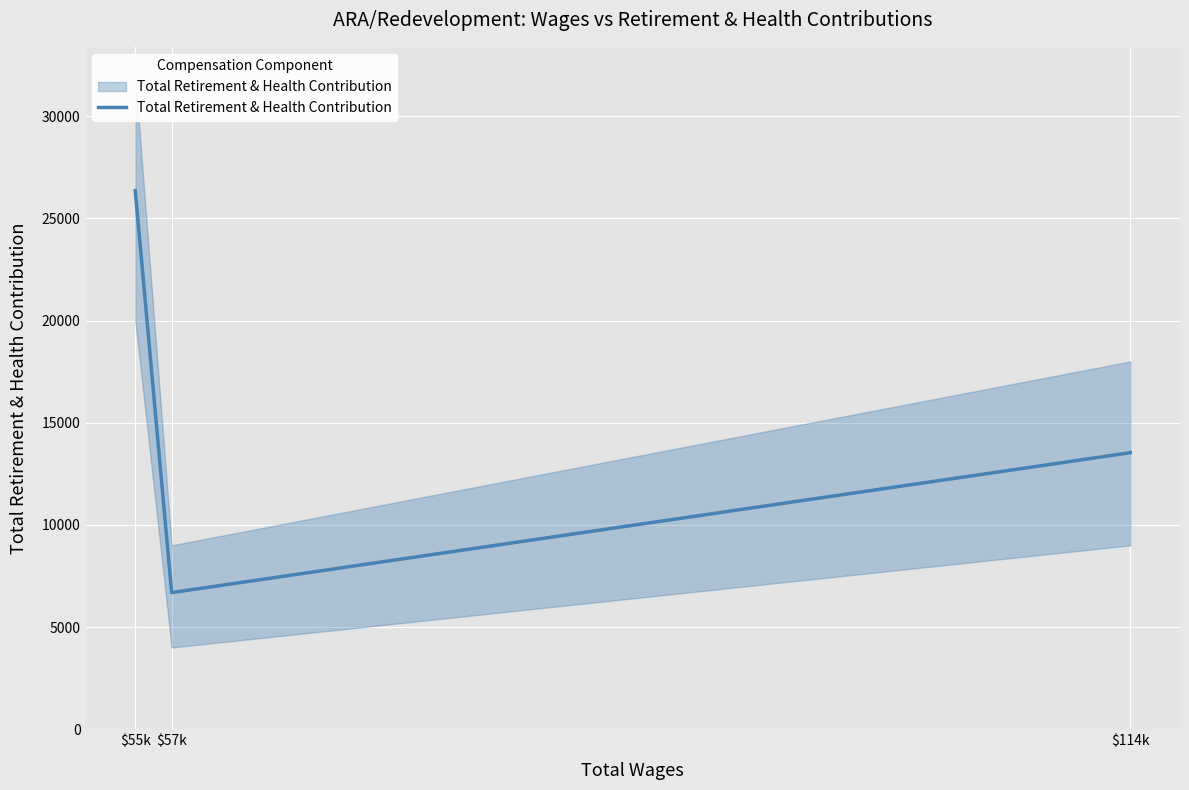

What is the maximum value shown in the chart?

26359